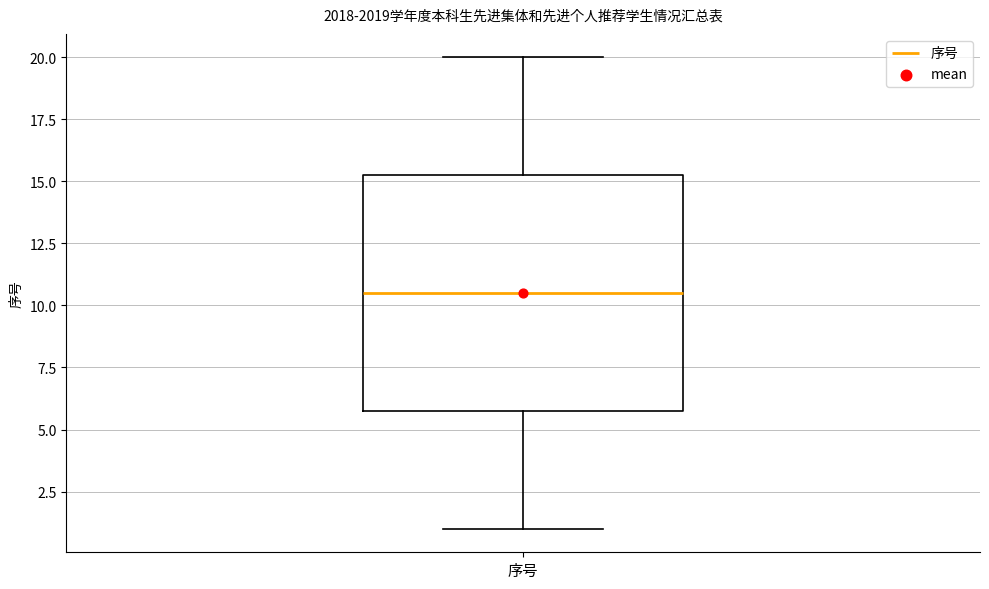

Transcribe this box plot: give where the median line is, the range the box spans, and where the two whiskers end, as read against the y-axis. The values are not printed on the chart, so give them approximately, as read against the axis.

median 10.5, box 6.0 to 15.5, whiskers 1.0 to 20.0